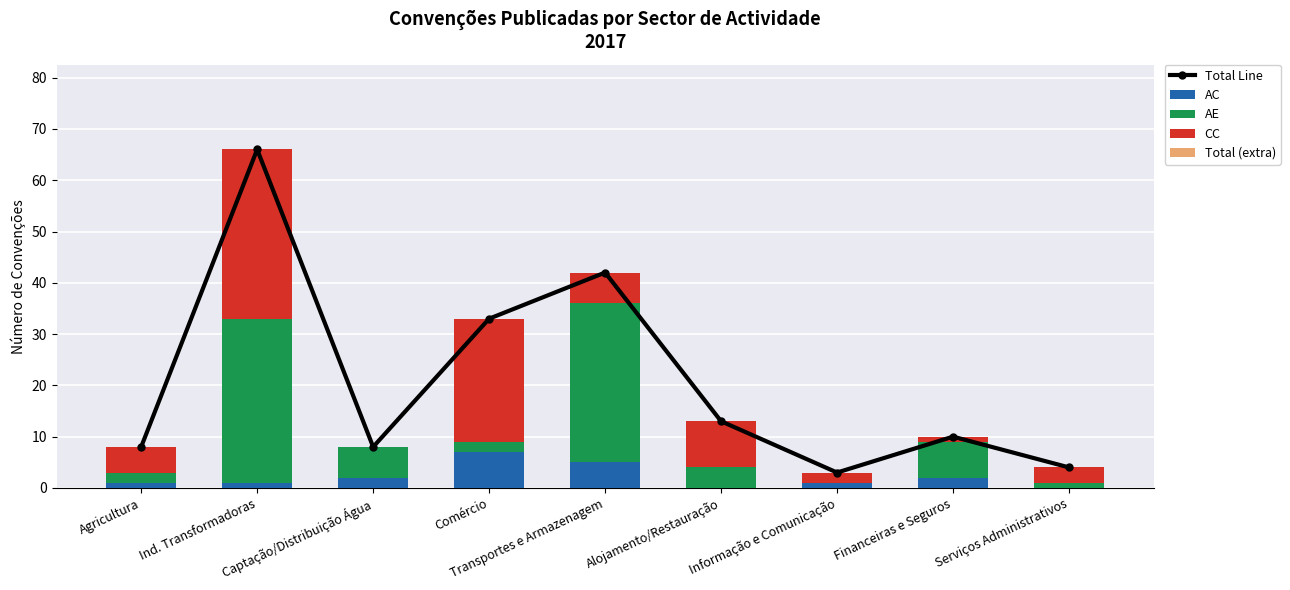

Which has a higher value, Comércio or Serviços Administrativos?

Comércio